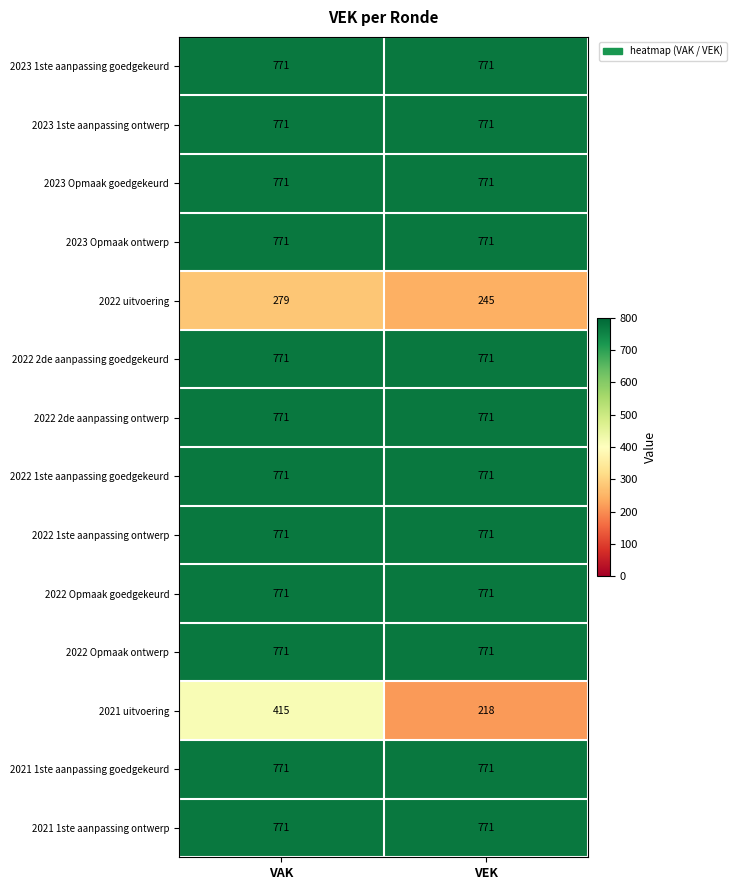

Which series changed the most between VAK and VEK?

2021 uitvoering